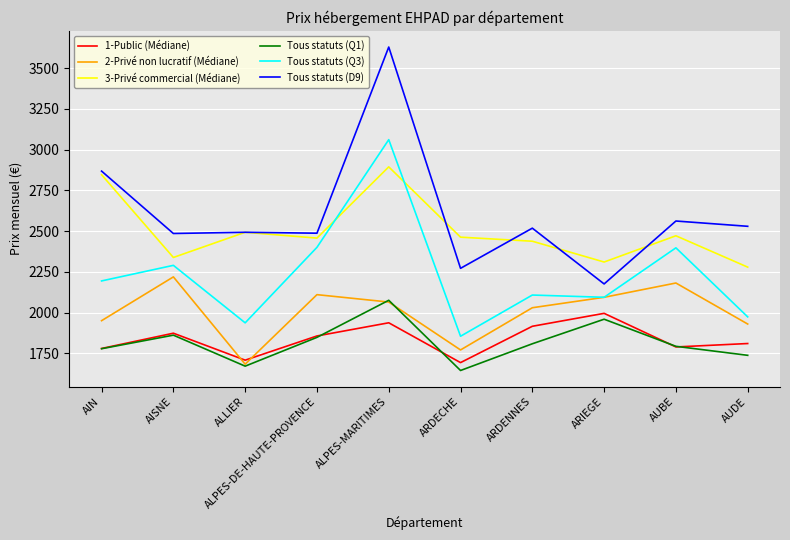

At which category is the sum across all series the highest?

ALPES-MARITIMES